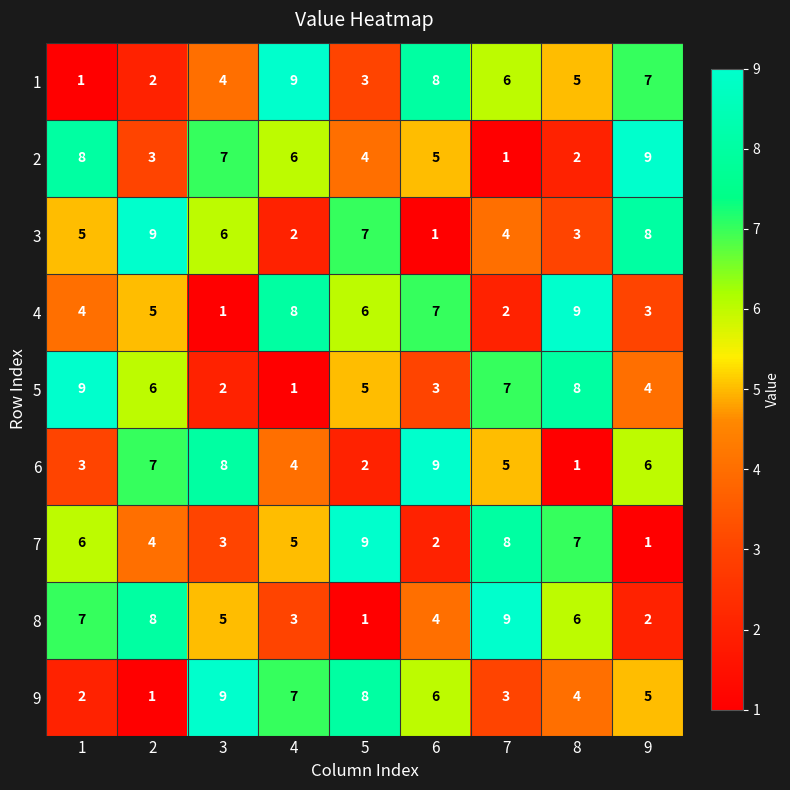

Is it true that 9 equals 4 at 8?

True